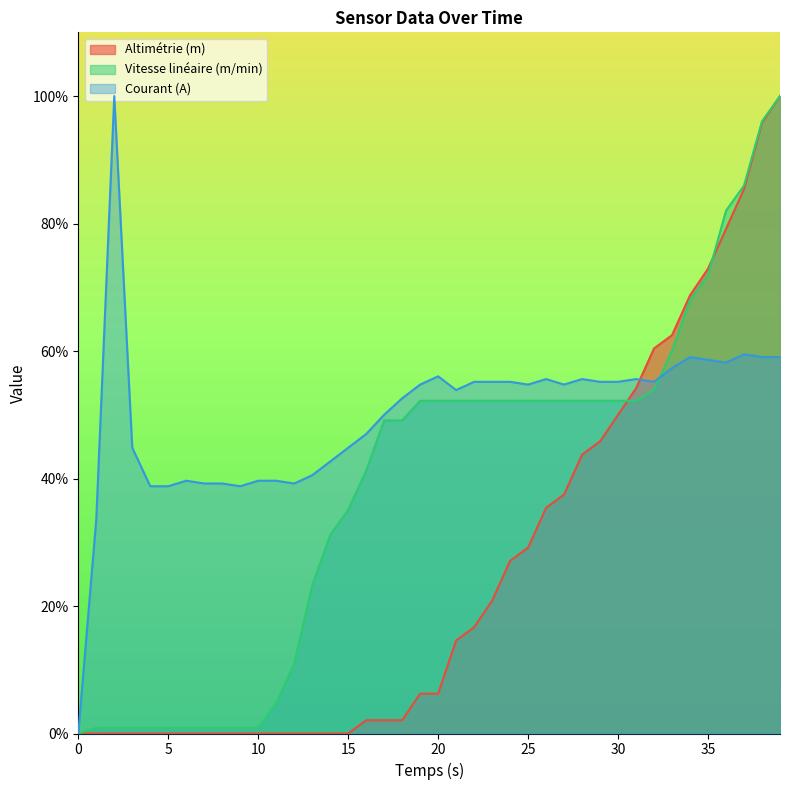

How many intersections are there between Courant (A) and Vitesse linéaire (m/min)?

1